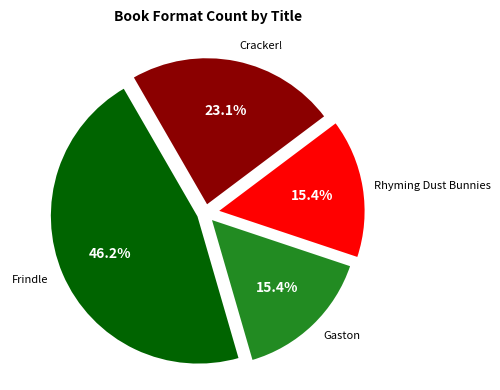

Combined, what portion of the pie is Rhyming Dust Bunnies and Gaston?

30.8%